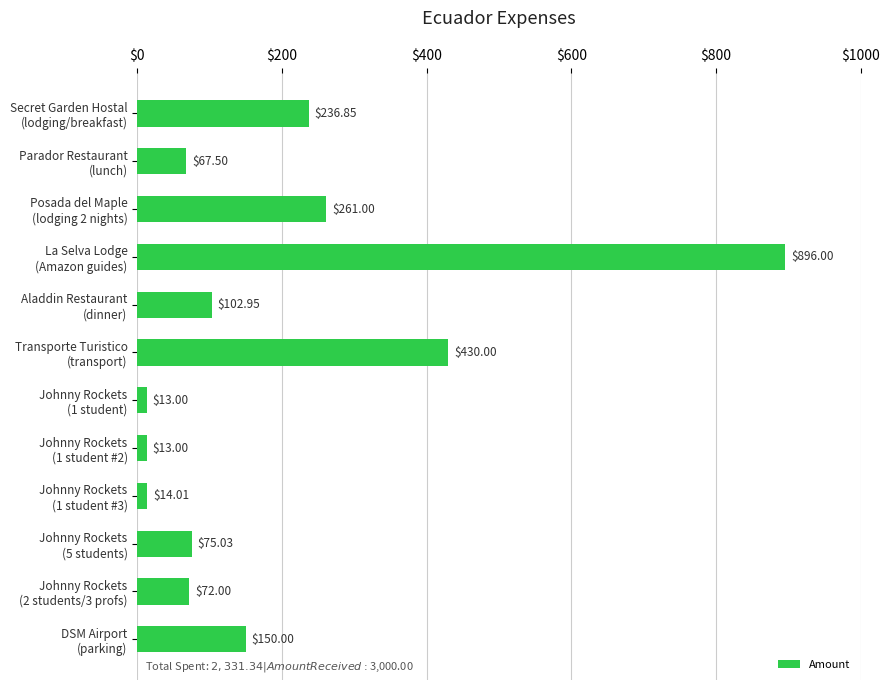

What is the average value?

194.3